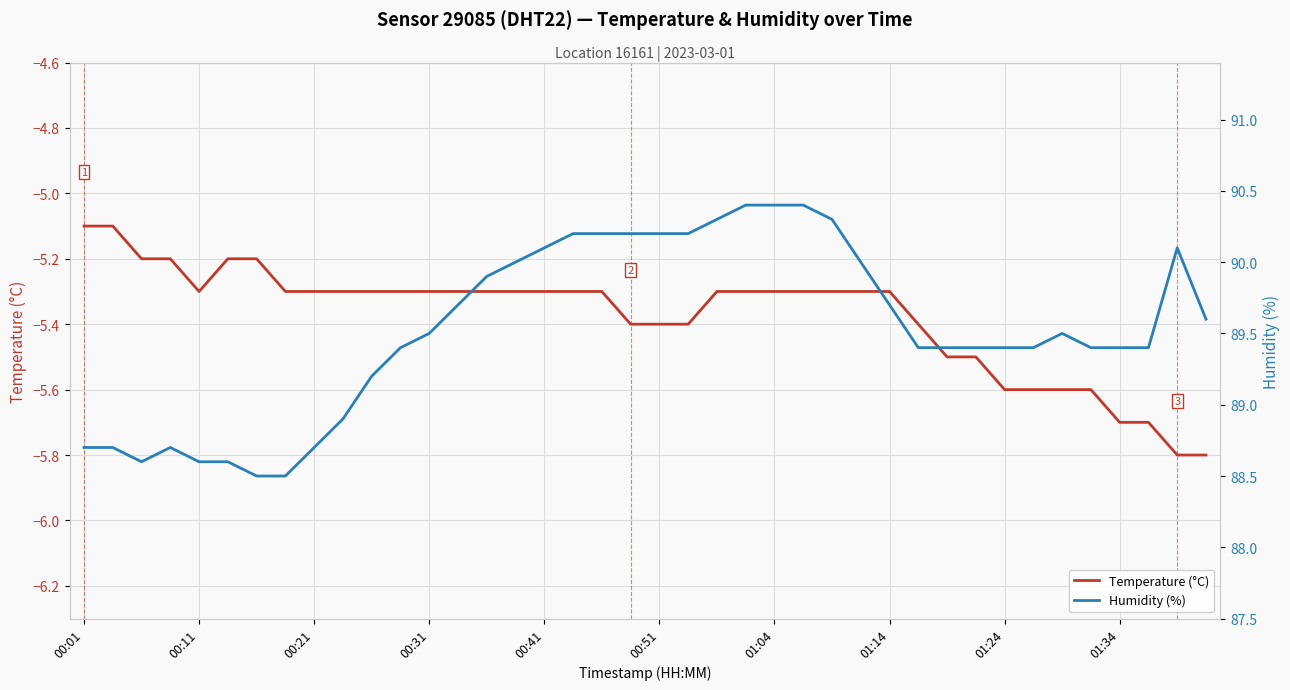

What is the lowest value of the Temperature (°C) series?

-5.8